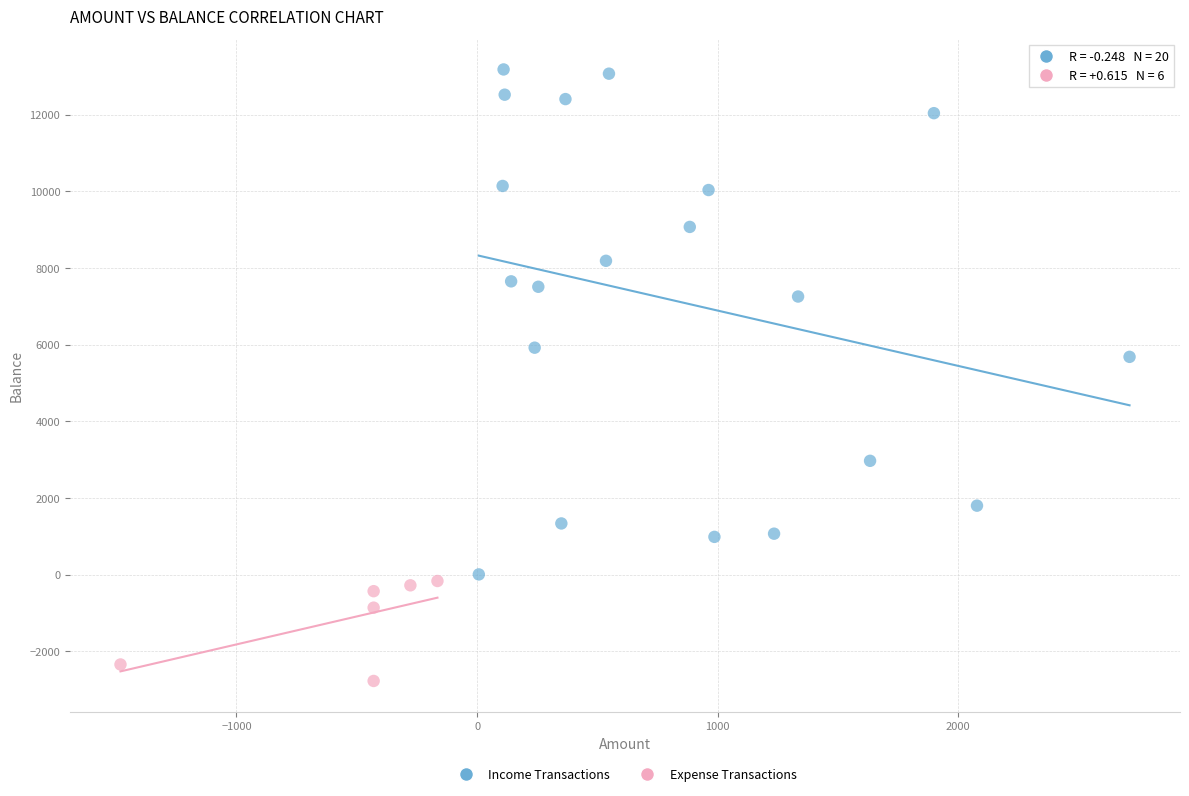

Which series contains the highest Y value?

Income Transactions